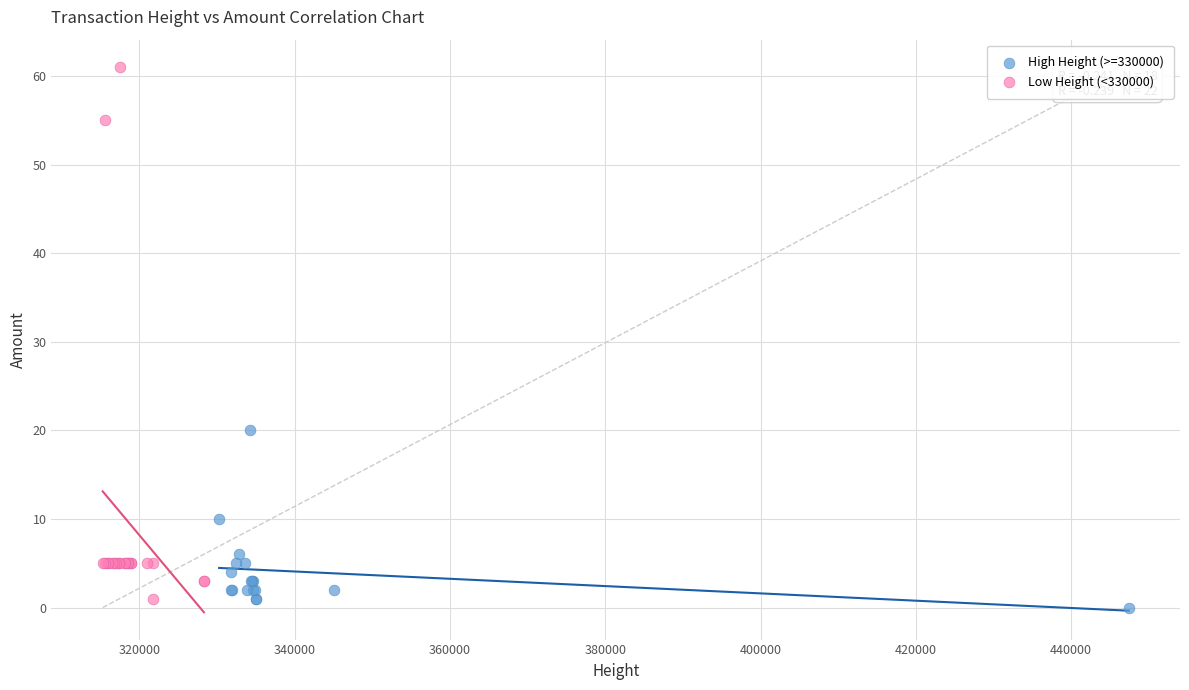

Which series has the largest Y range (max minus min)?

Low Height (<330000)